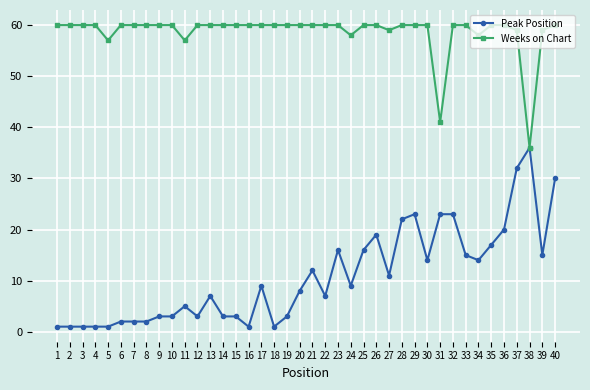

Is the value of Weeks on Chart at 7 greater than the value of Peak Position at 18?

Yes